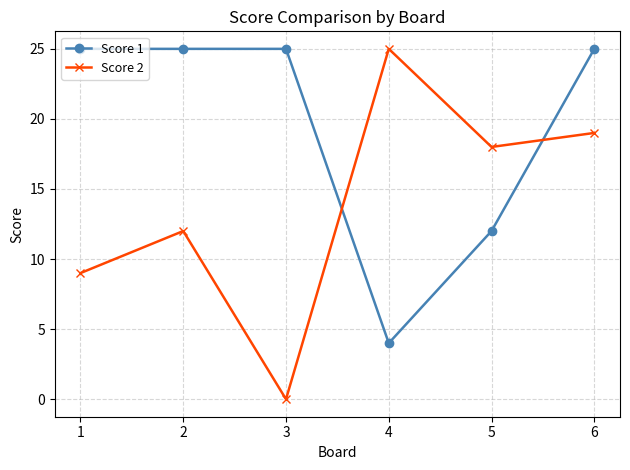

Is this an area chart (filled region under the line)?

No